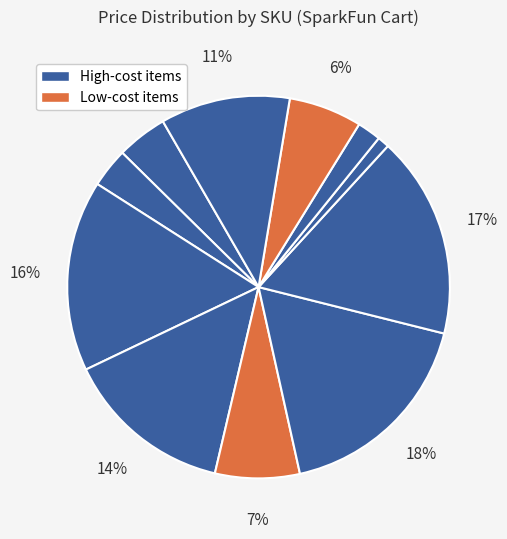

To the nearest percent, what is the average slice percentage?

9%